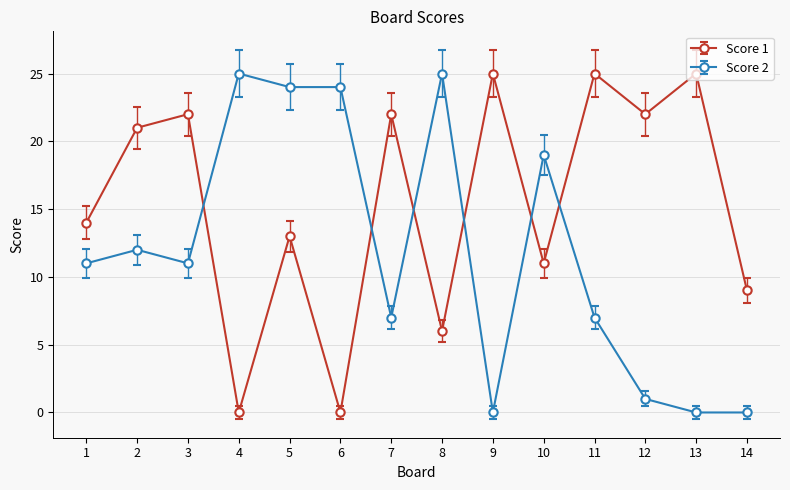

List the series in order of their overall mean, lowest first.

Score 2, Score 1